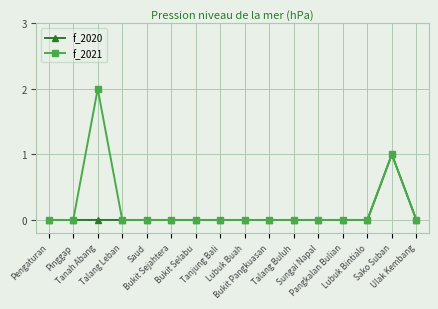

What is the label of the 1st point from the left?

Pengaturan